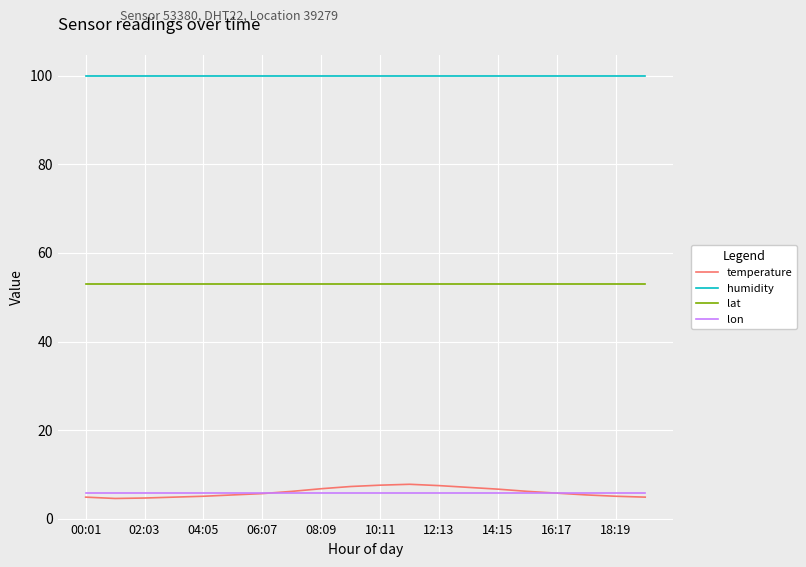

What is the minimum value shown in the chart?

4.6